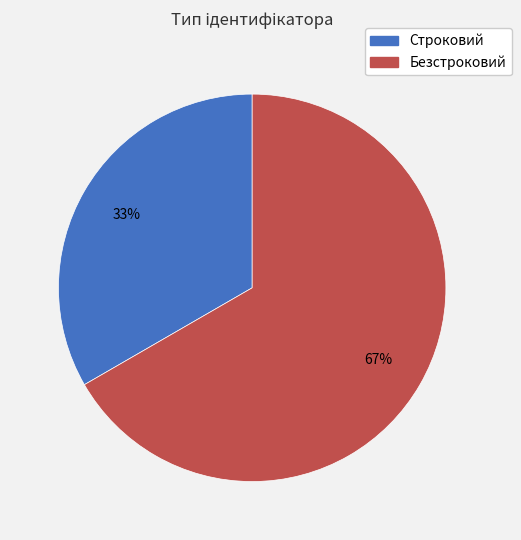

To the nearest percent, what percentage of the pie is Безстроковий?

67%